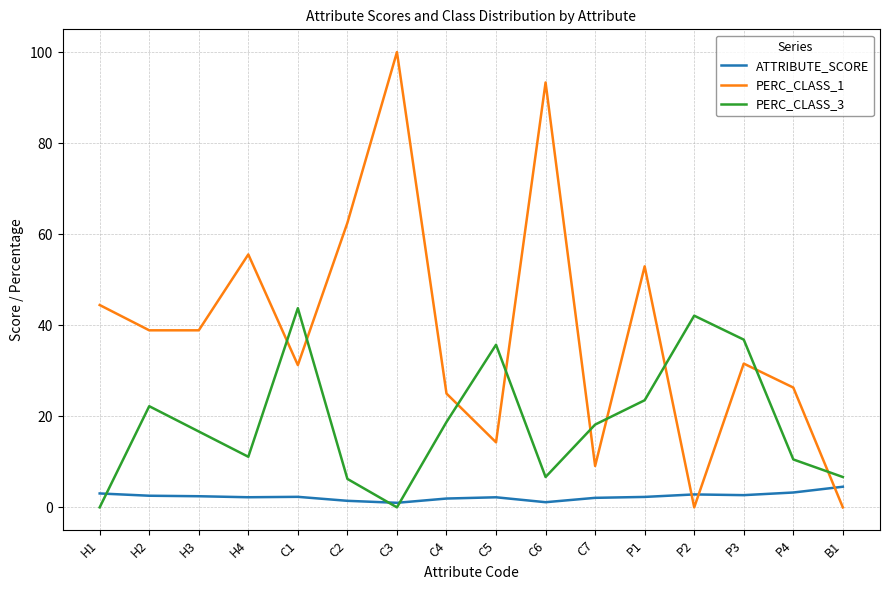

How many intersections are there between PERC_CLASS_1 and ATTRIBUTE_SCORE?

3